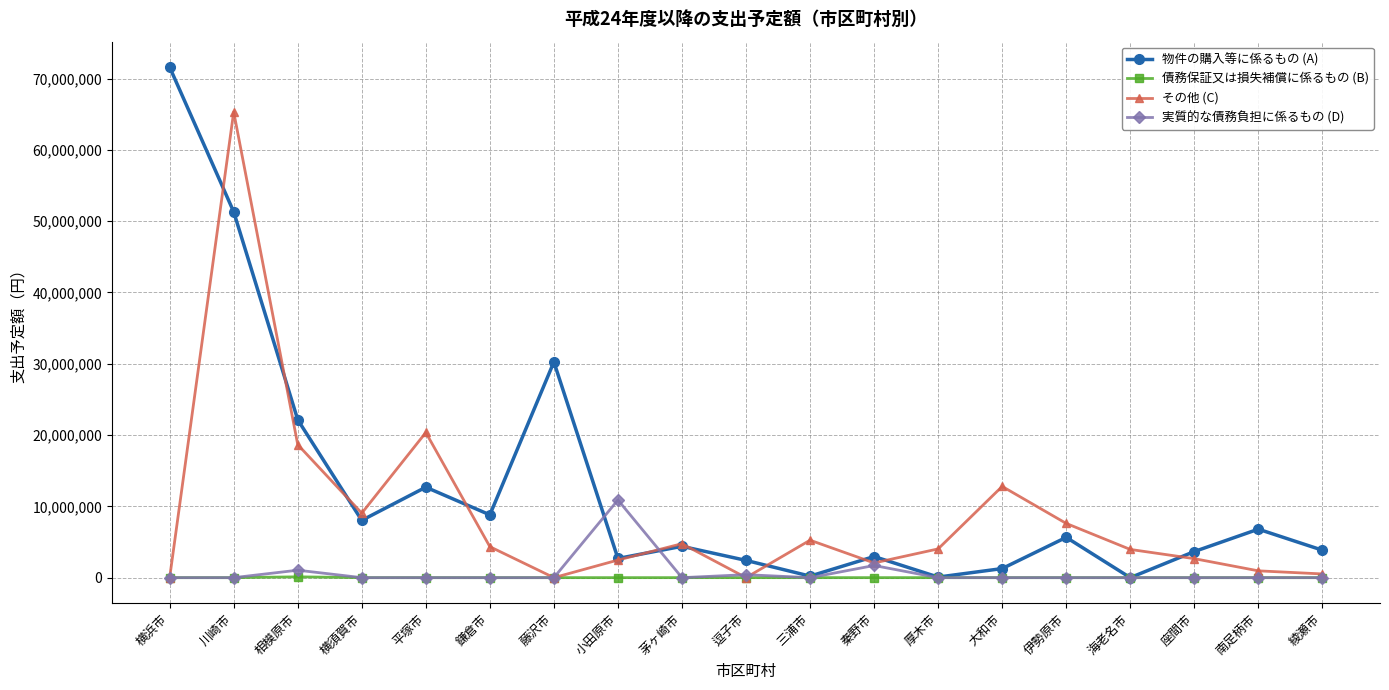

Is it true that 実質的な債務負担に係るもの (D) equals 0 at 横須賀市?

True